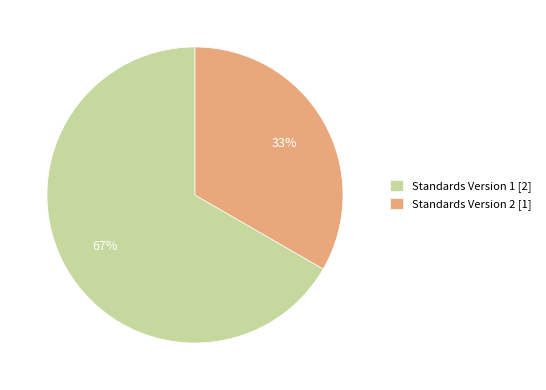

To the nearest percent, what is the combined percentage of Standards Version 2 [1] and Standards Version 1 [2]?

100%